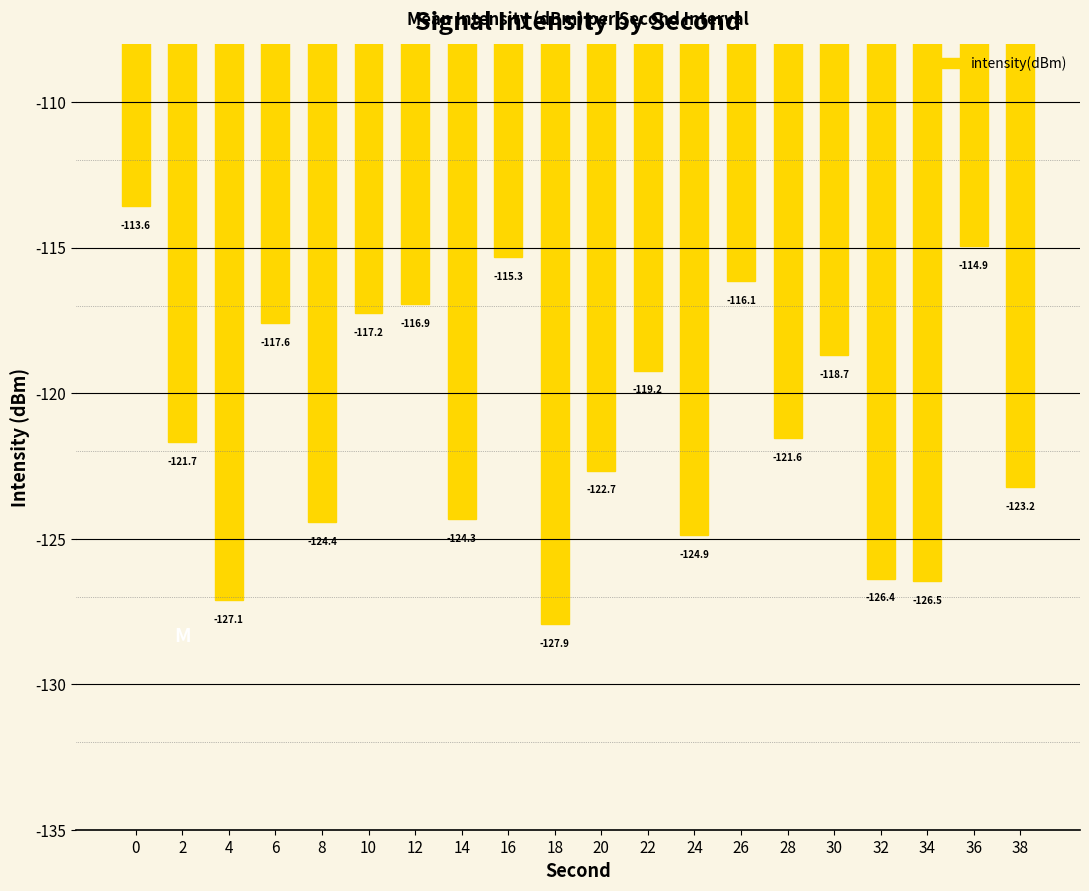

Is it true that the value at 12 is -51.2?

False